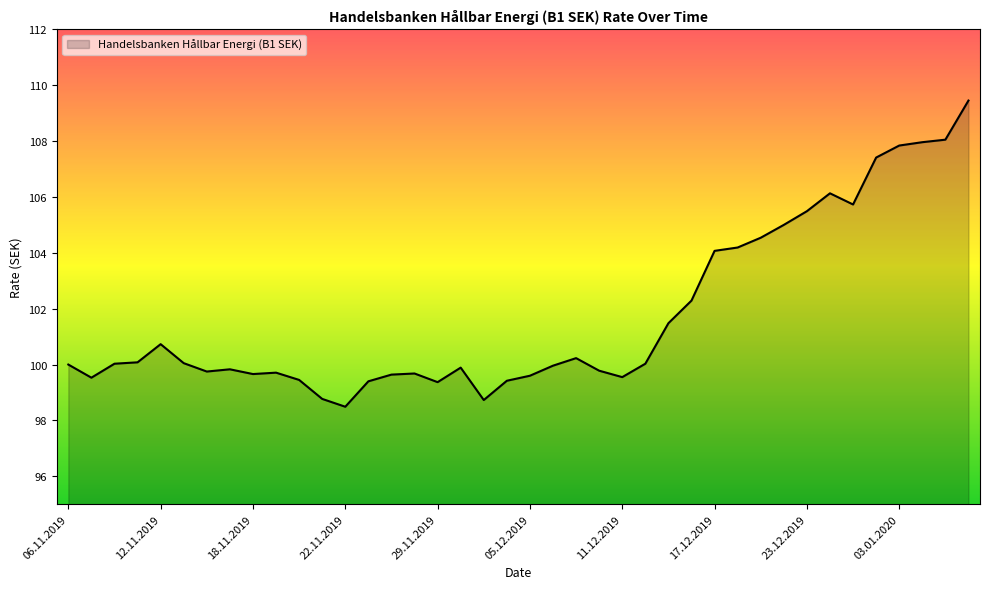

What is the minimum value shown in the chart?

98.5